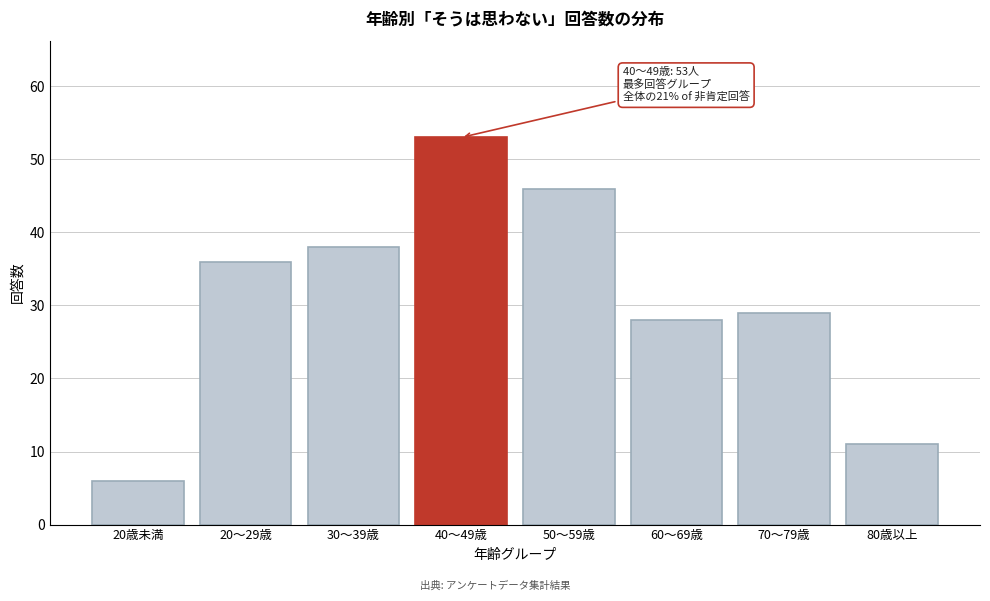

Reading right to left, extract all data points from this chart.

11	29	28	46	53	38	36	6